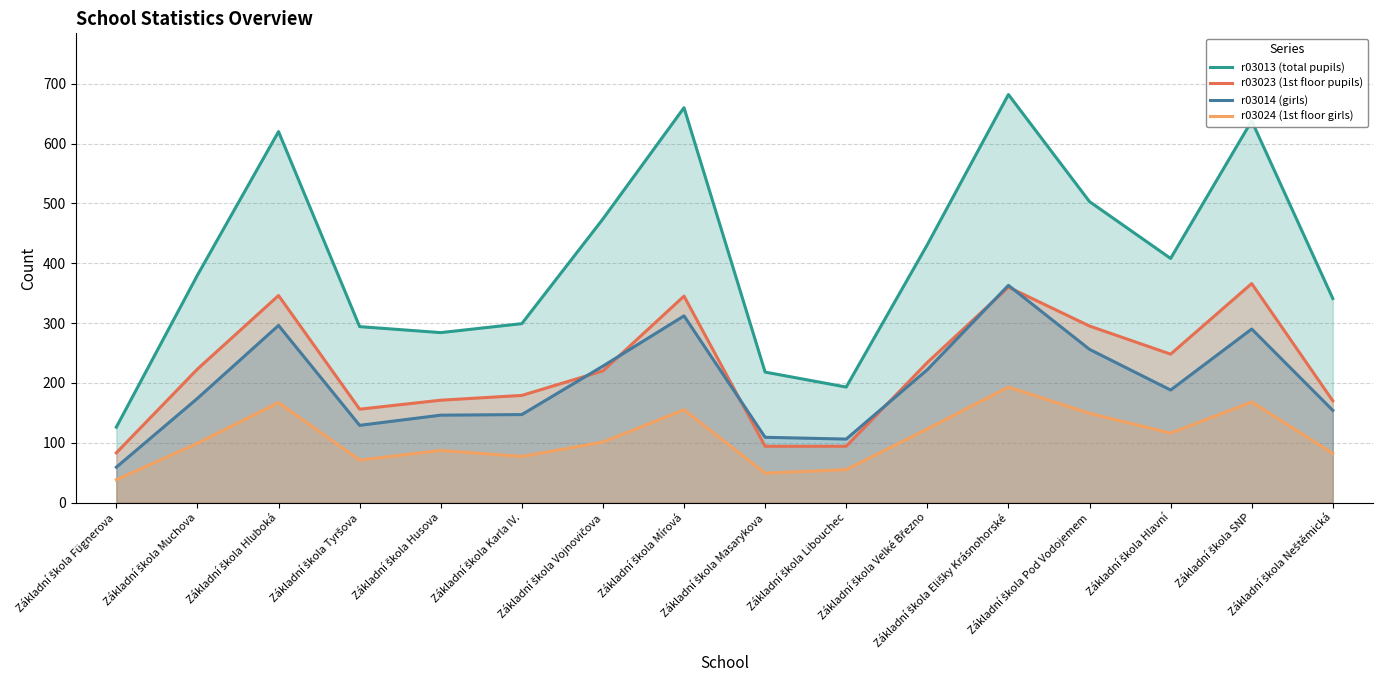

What is the maximum value for r03013 (total pupils)?

682